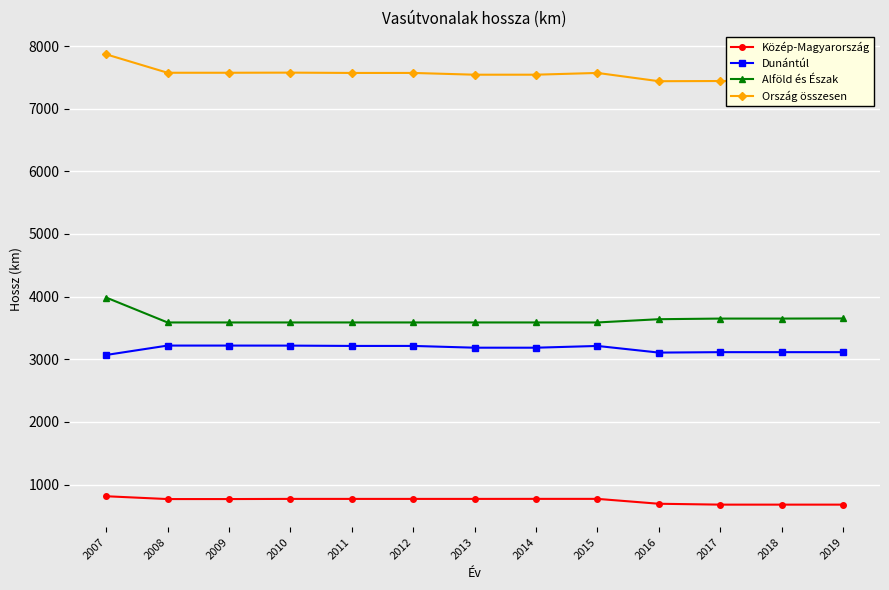

Count the number of categories in the chart.

13